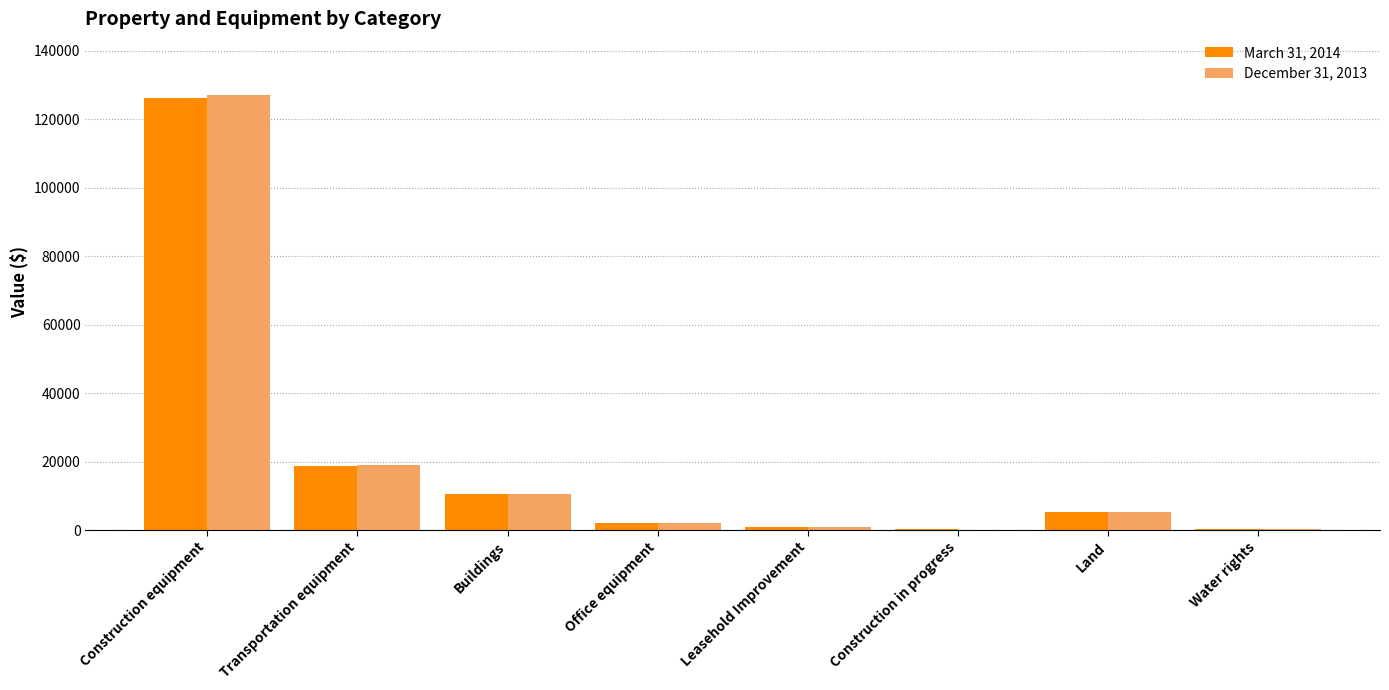

Is it true that March 31, 2014 equals 15803 at Buildings?

False